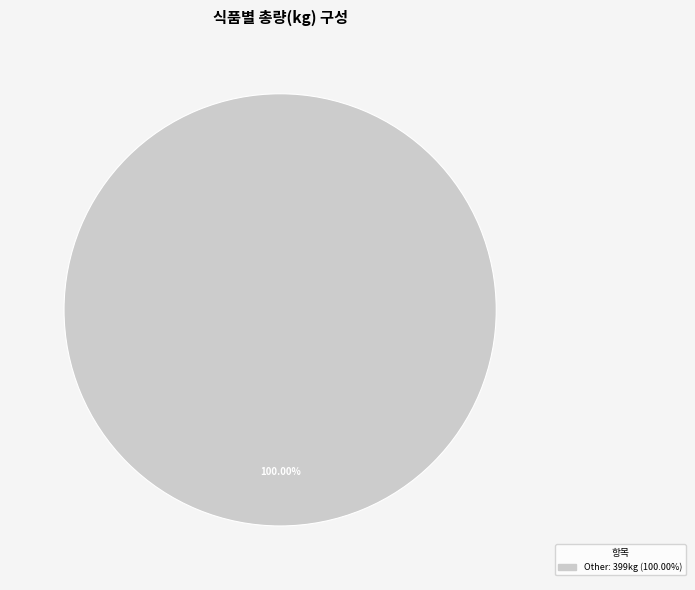

Does any single category account for the majority?

Yes